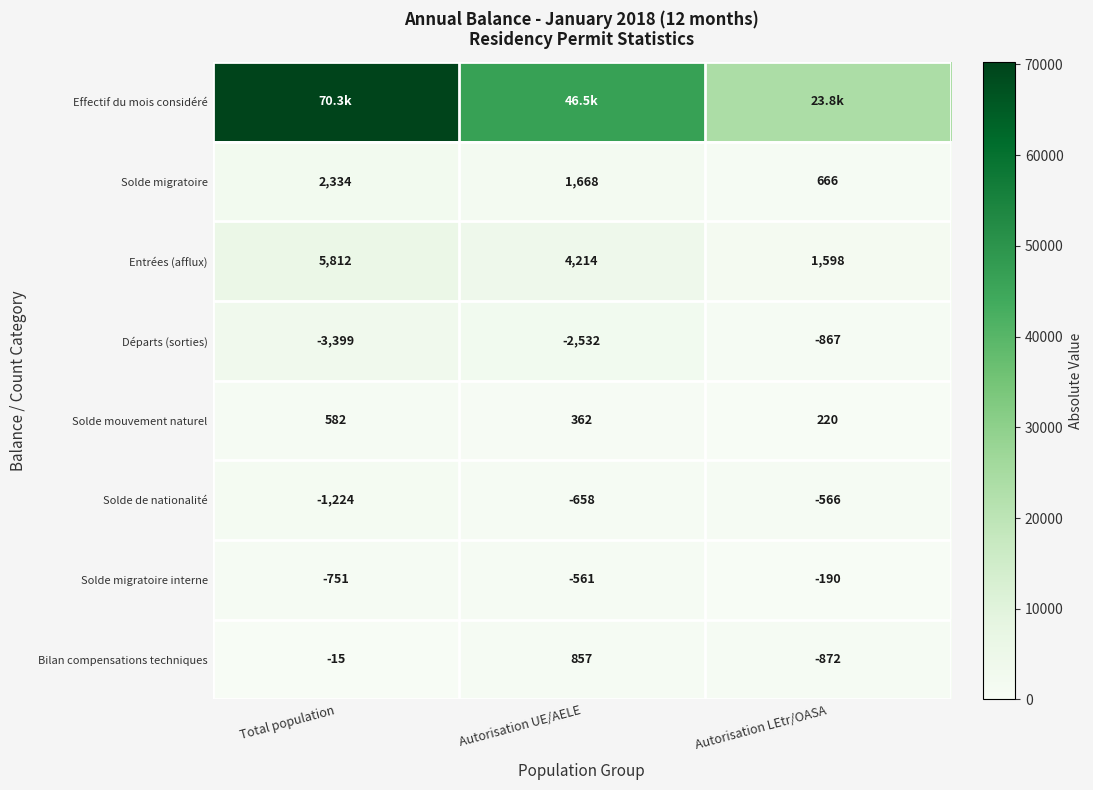

What is the total value across all series at Autorisation LEtr/OASA?

28771